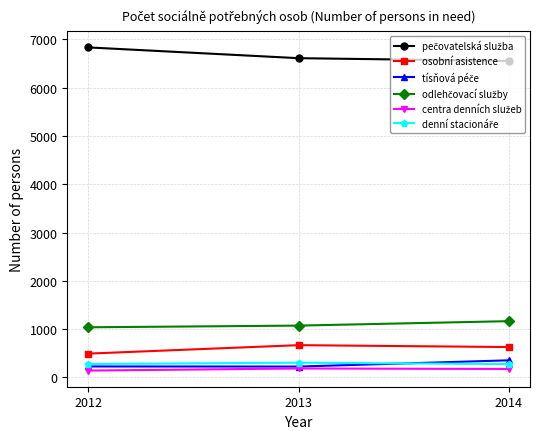

What is the value of the osobní asistence point at the 3rd from the left?

629